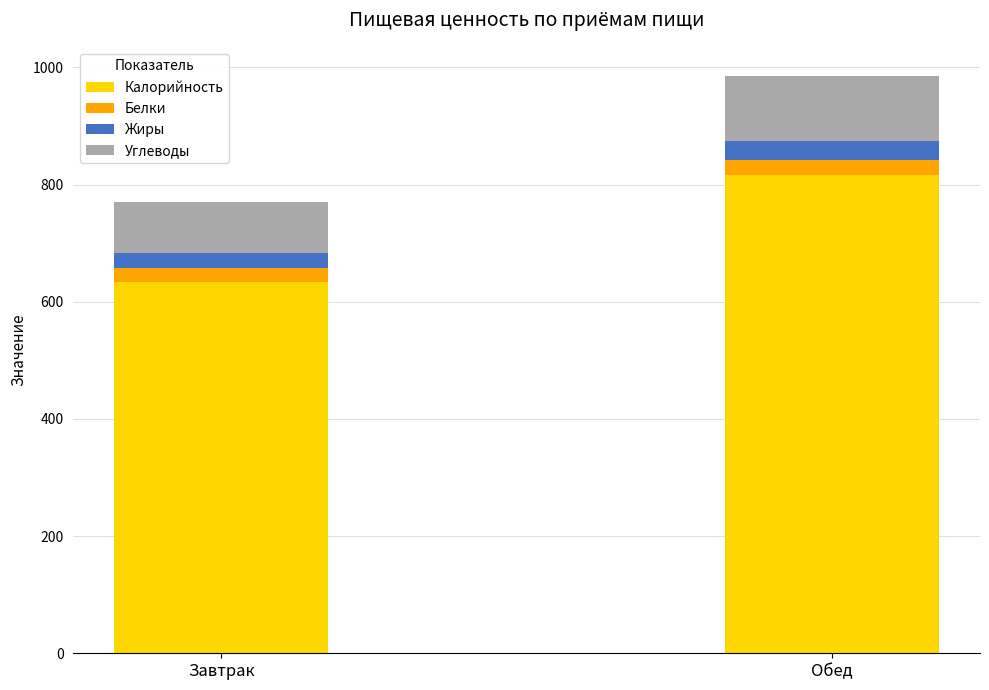

What are all the series names shown in the legend?

Калорийность, Белки, Жиры, Углеводы